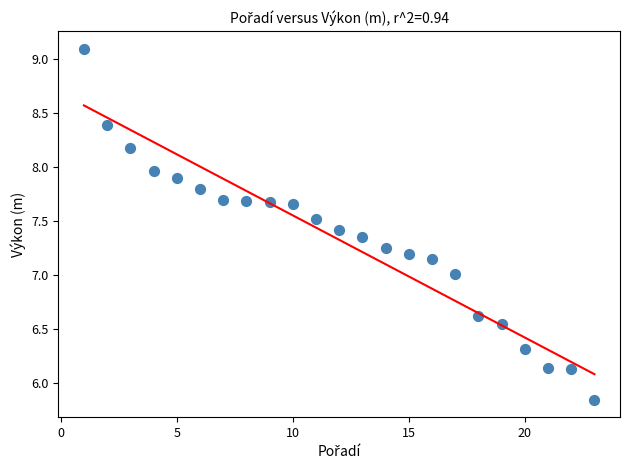

What is the range of X values (max minus min)?

22.0